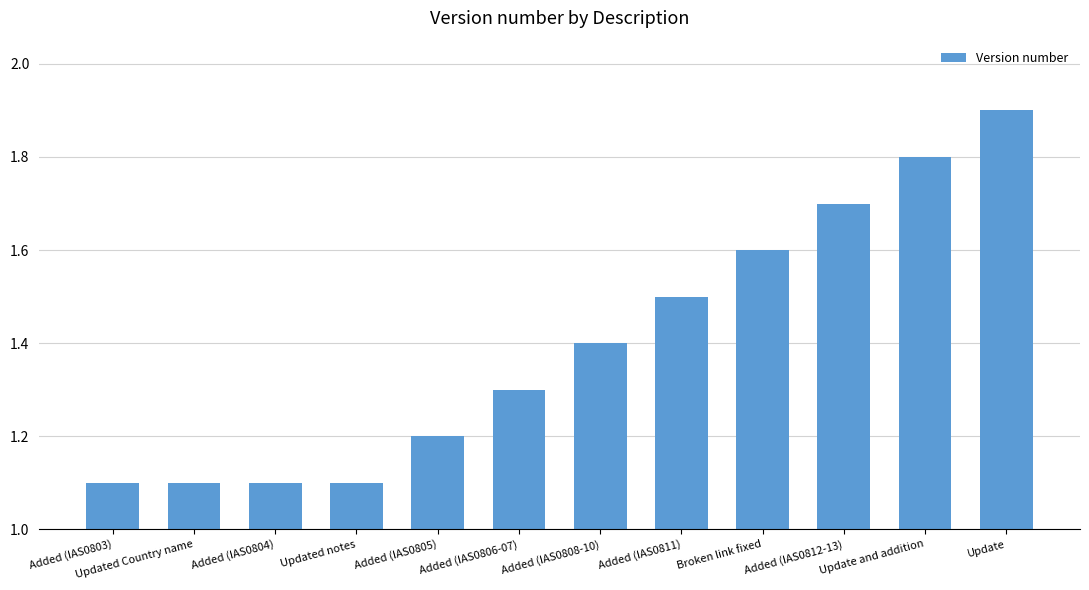

The chart shows a value of 1.8 at Updated Country name. True or false?

False